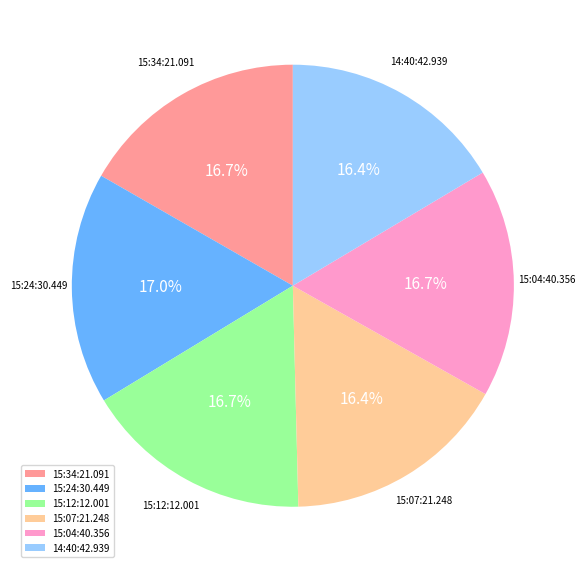

Do 15:12:12.001 and 15:07:21.248 together represent more than half of the pie?

No